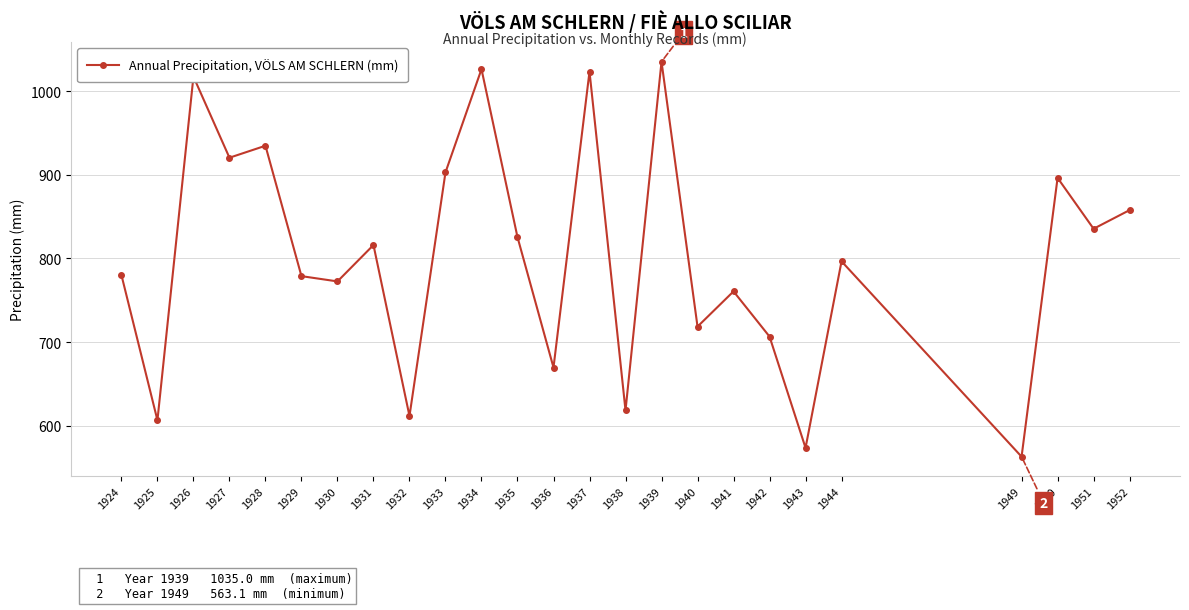

How many values are below 796?

12